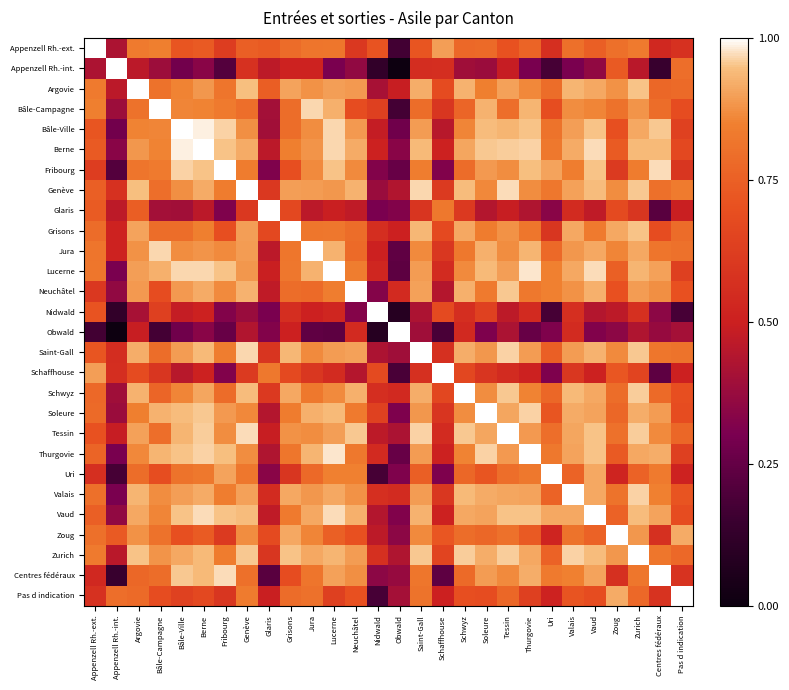

Which series has the largest range (max minus min)?

Obwald